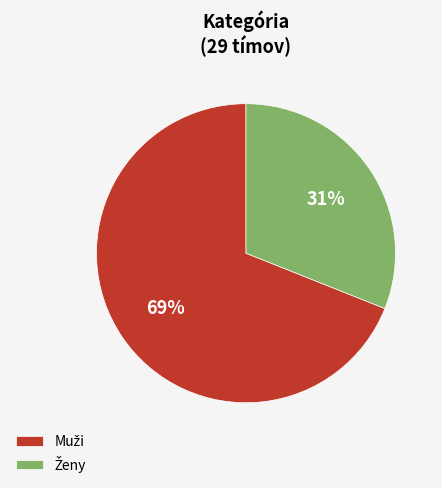

Does any single category account for the majority?

Yes